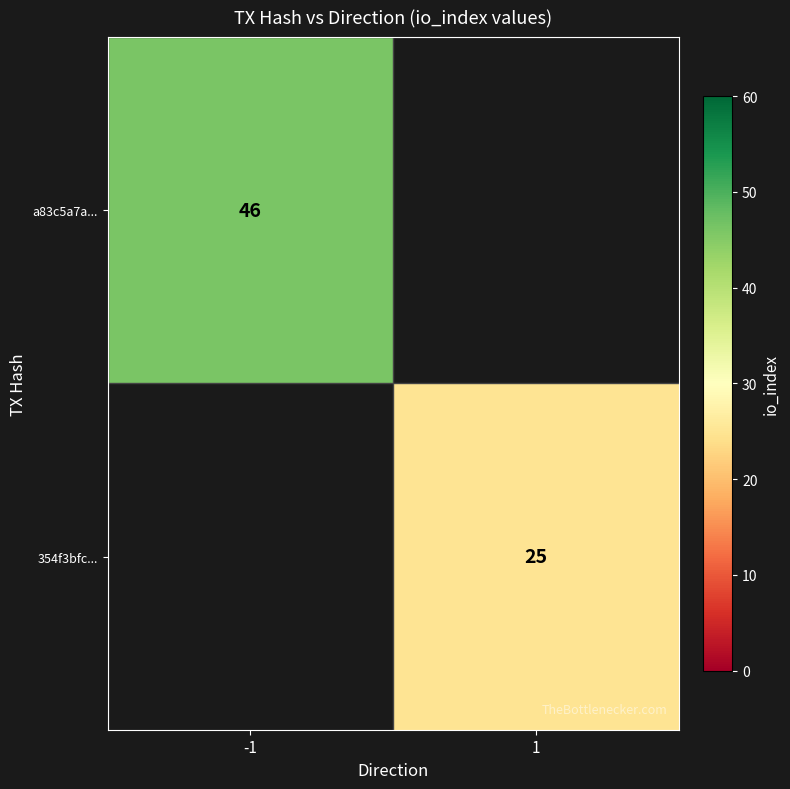

The value of 354f3bfc... at 1 is 25. True or false?

True